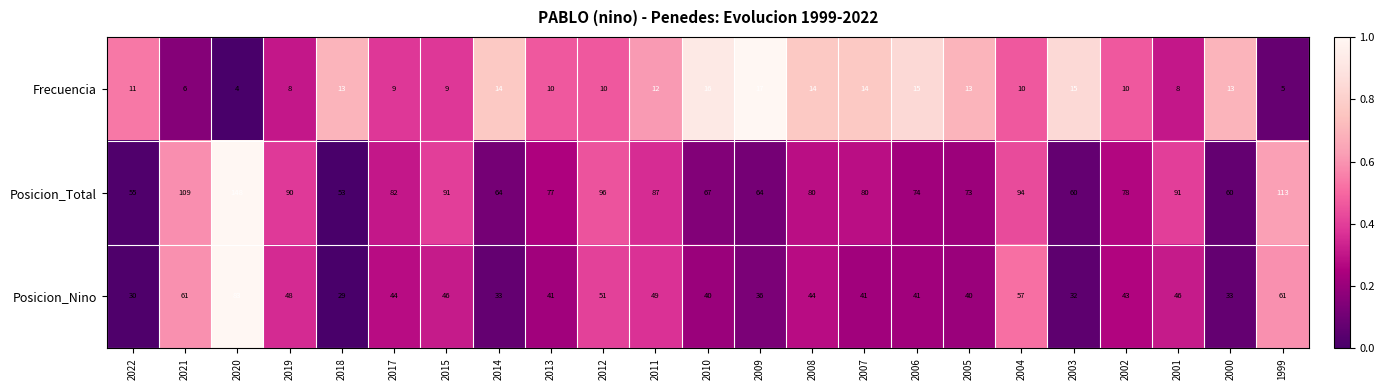

Read the Posicion_Nino value at 2012, to the nearest 5.

50